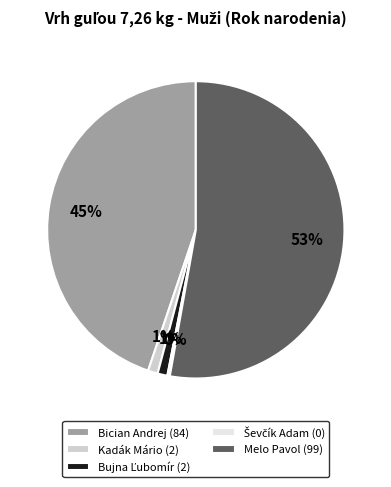

What percentage is the Melo Pavol slice, to the nearest percent?

53%